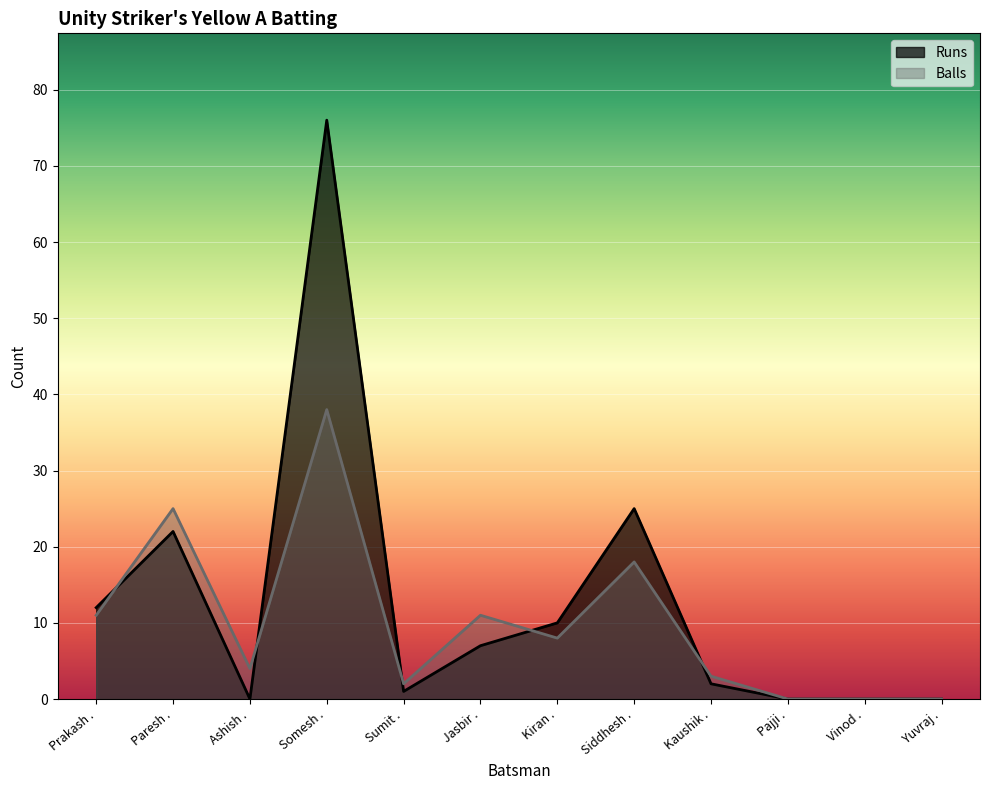

Is it true that Balls equals 14 at Kiran .?

False